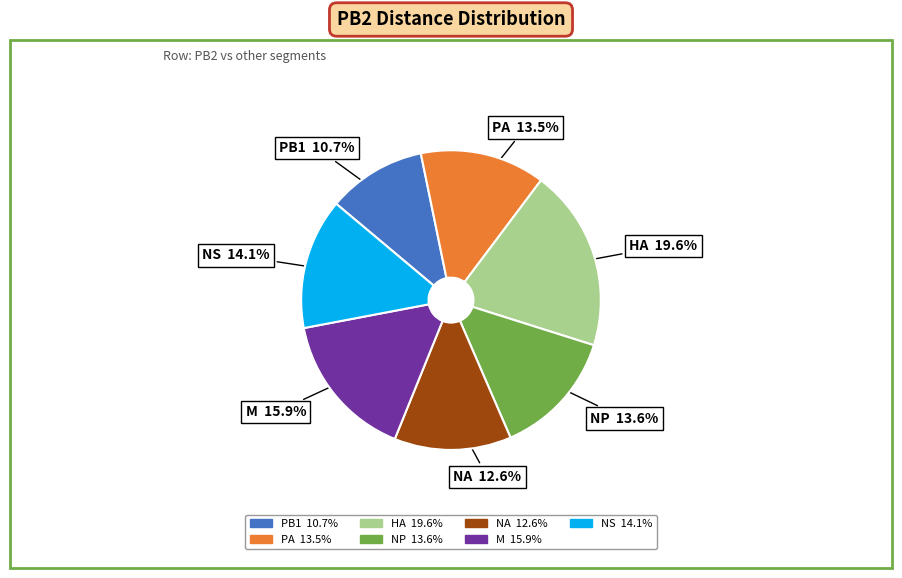

To the nearest percent, what is the average slice percentage?

14%